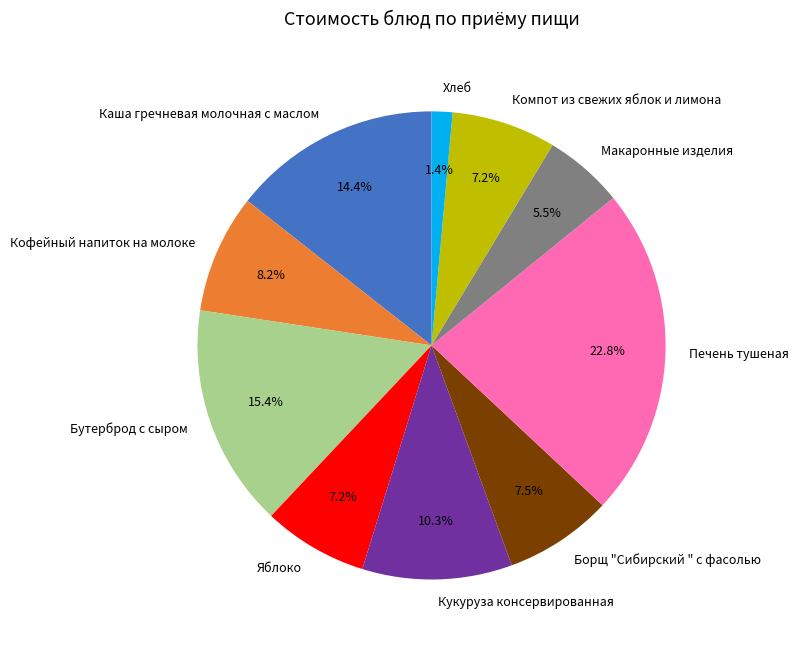

To the nearest percent, what portion does Печень тушеная represent?

23%